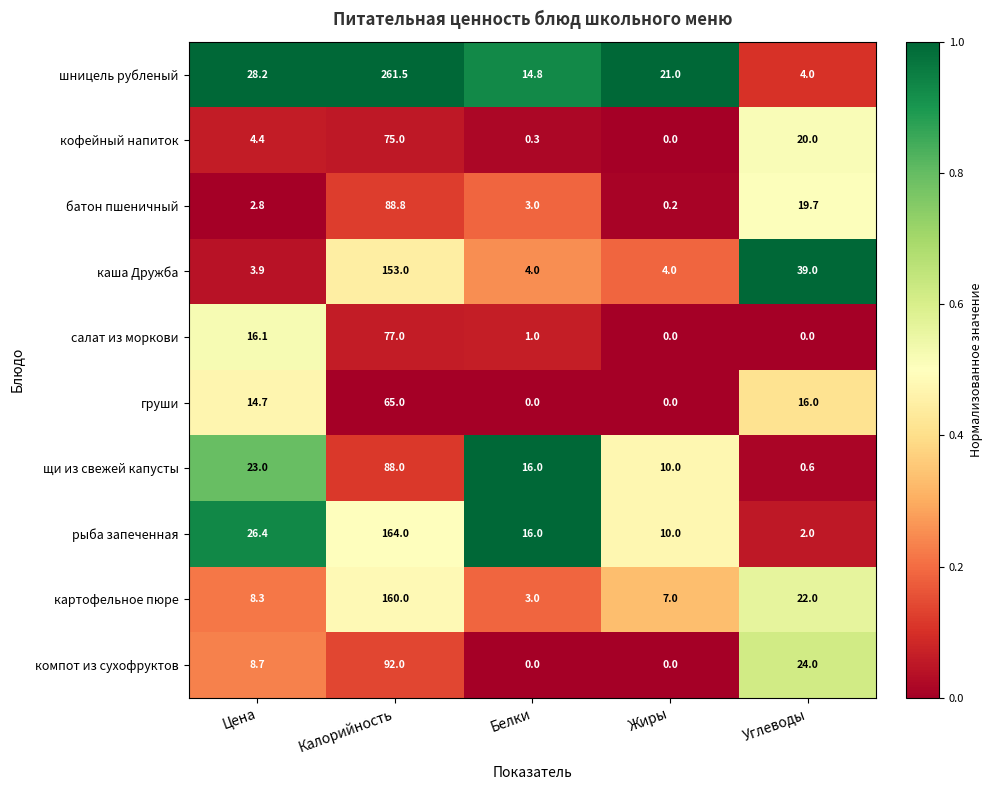

How many data points does each series have?

5